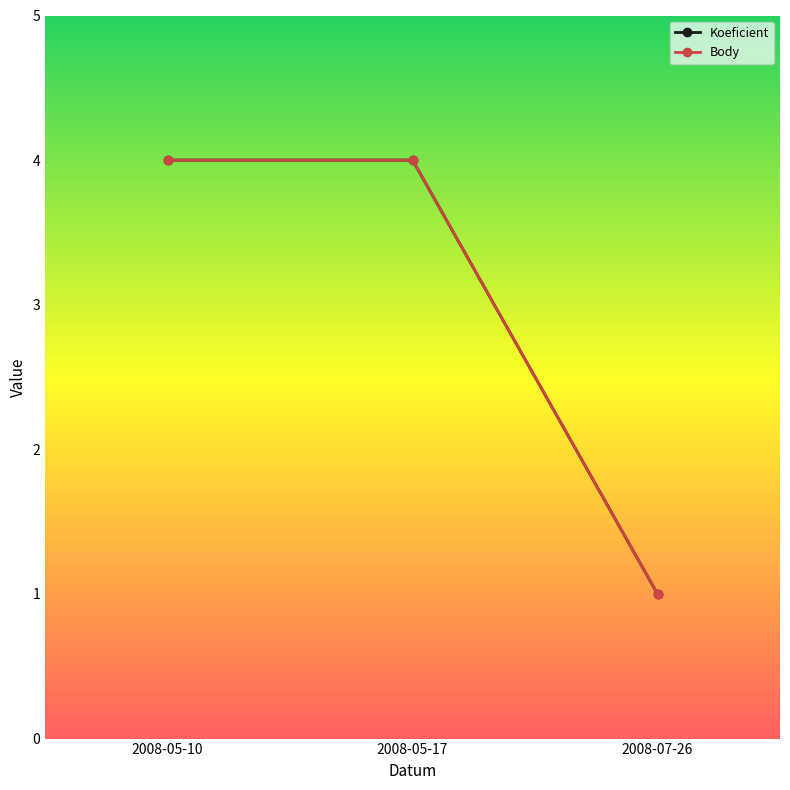

Does the chart have visible grid lines?

No